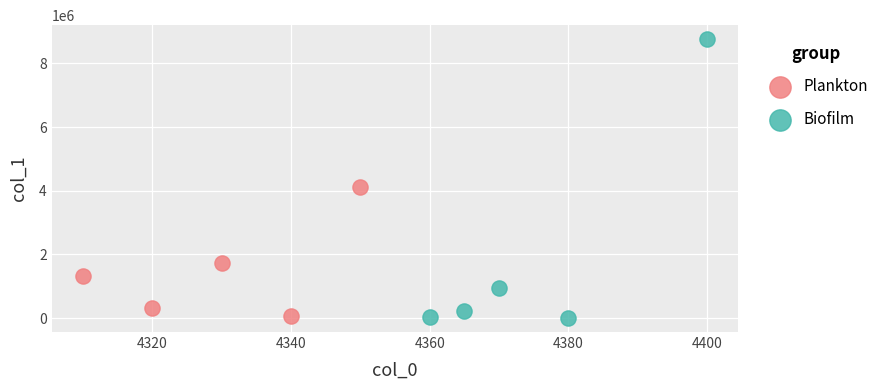

Which series has the widest spread of Y values?

Biofilm